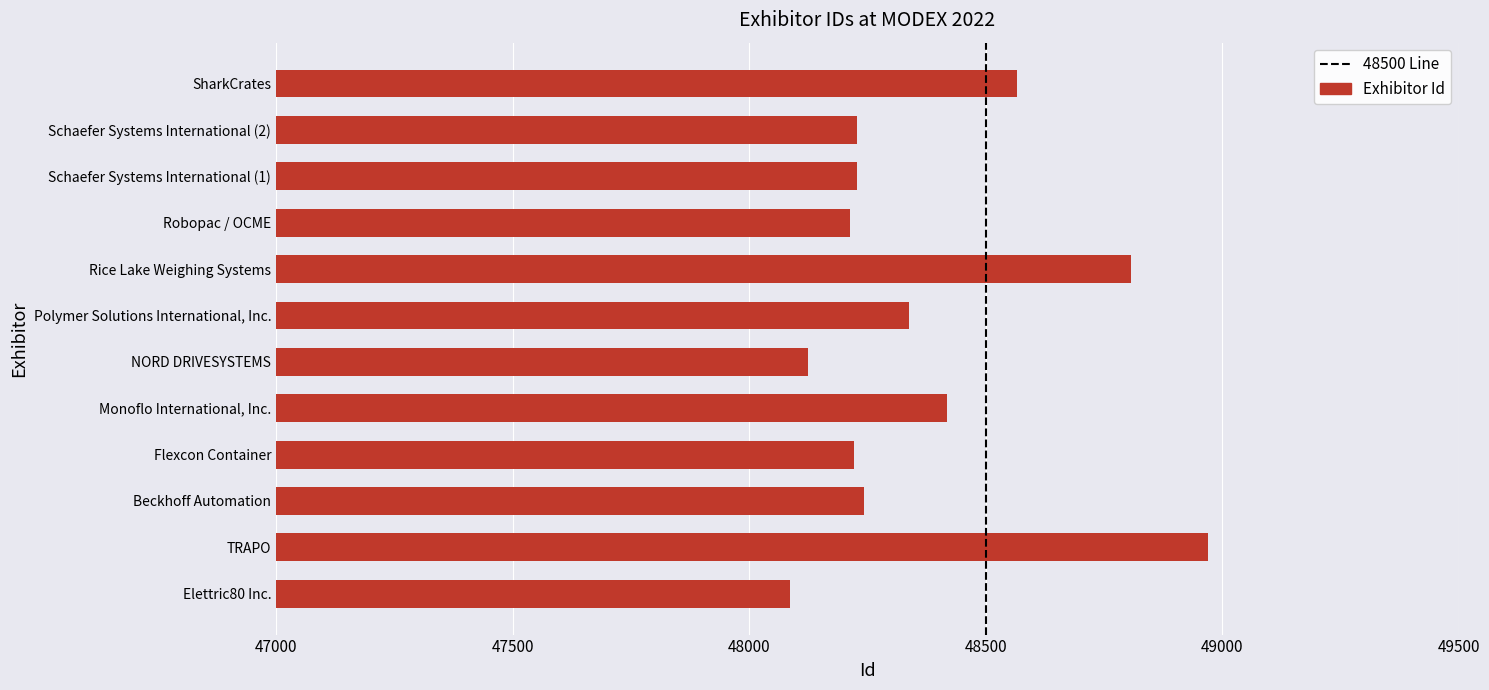

The chart shows a value of 48243 at Beckhoff Automation. True or false?

True